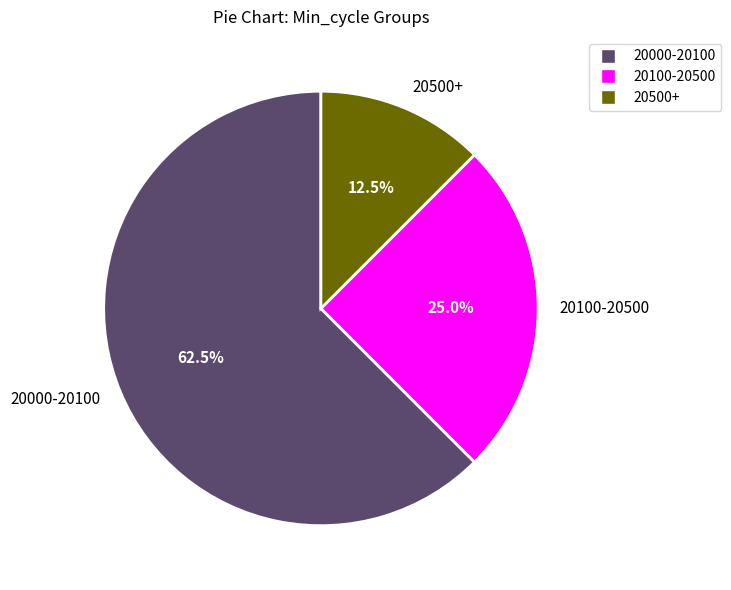

What is the majority slice?

20000-20100